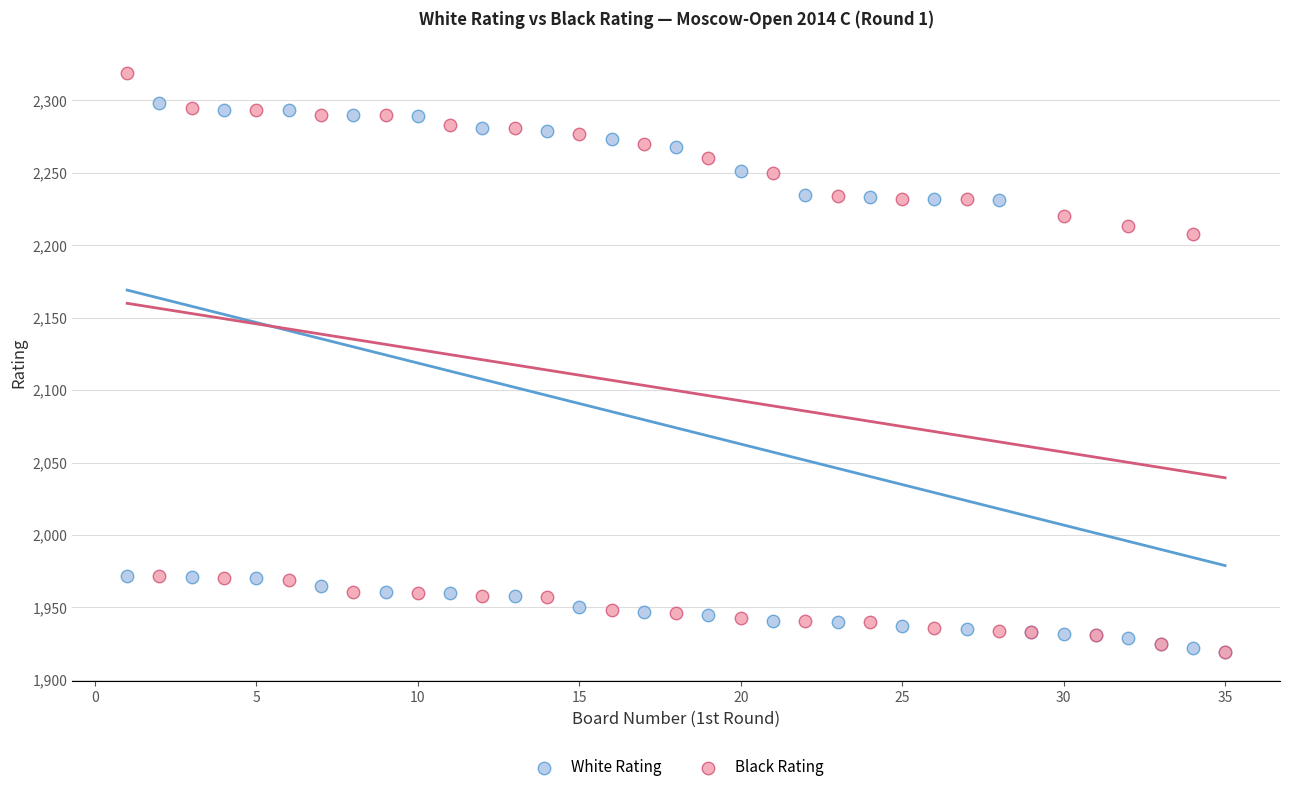

Across all series, what Y value is closest to 2119?

2208